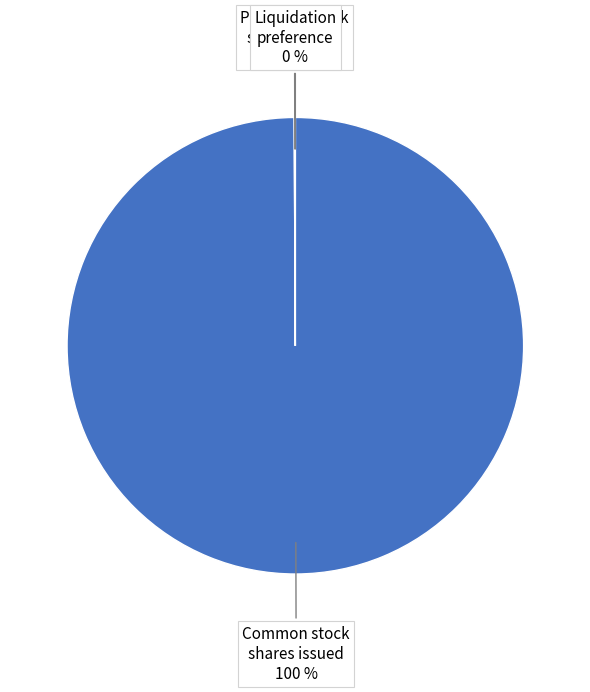

To the nearest percent, what is the difference between the largest and smallest slice percentages?

100%